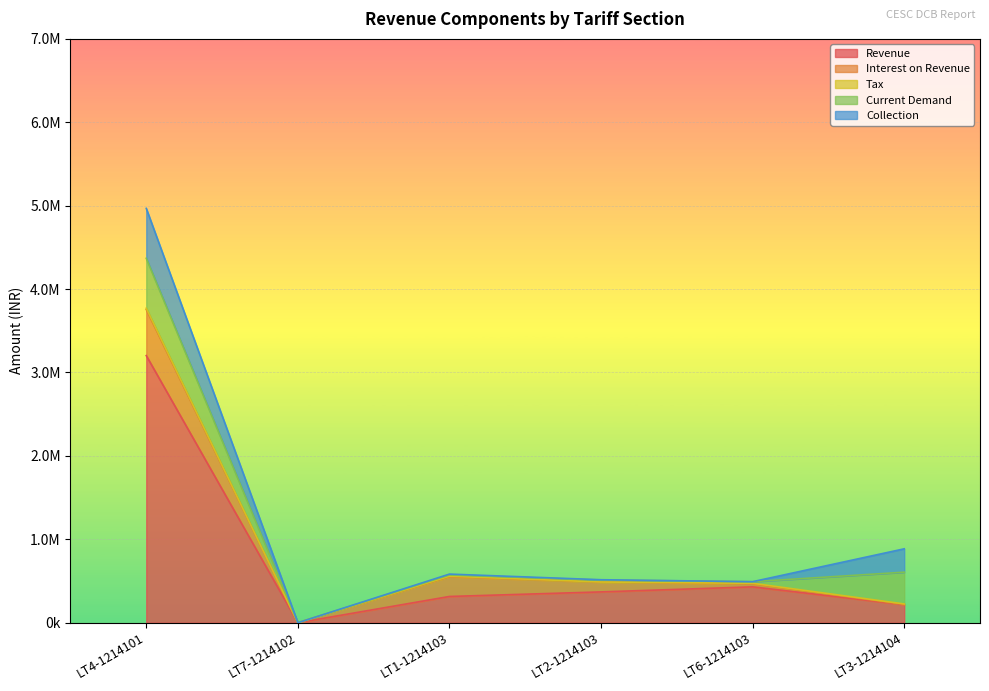

True or false: Revenue has more than 1 interior local peaks.

False